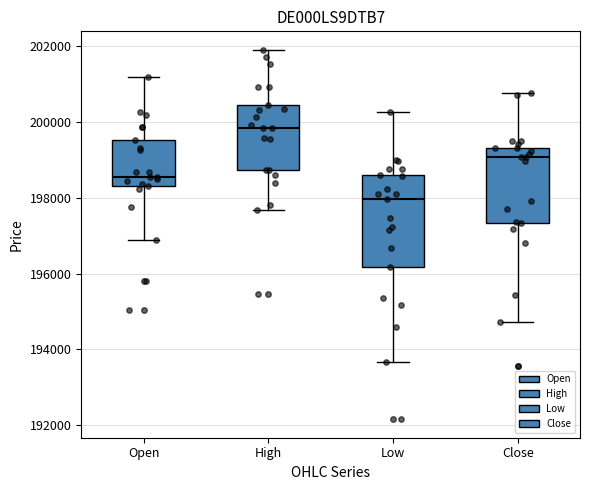

Which box has the highest median line?

High